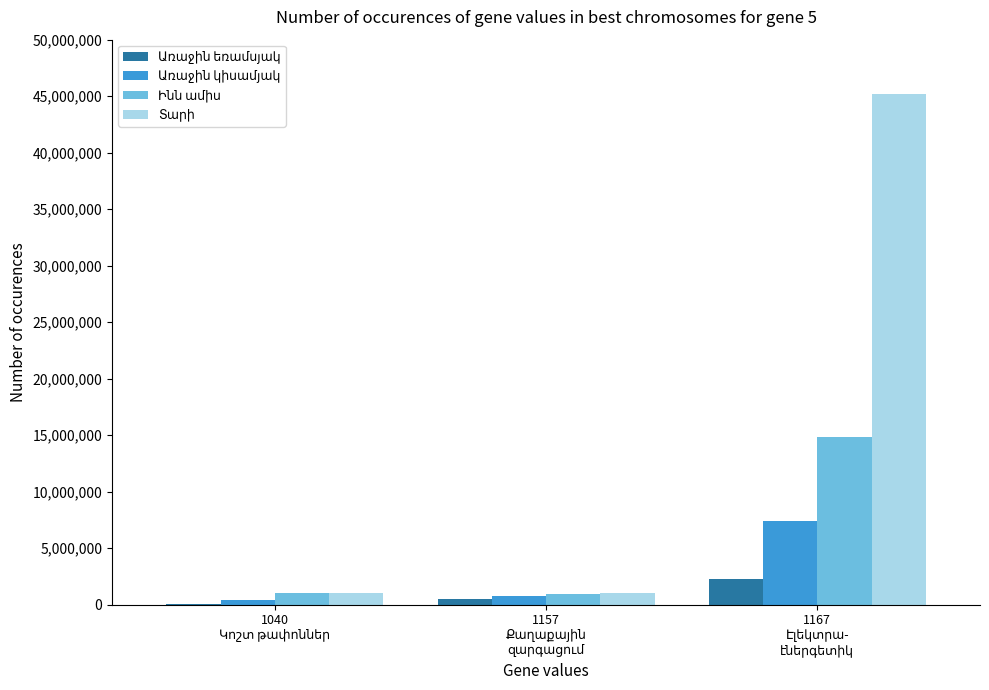

How many groups of bars are there?

3